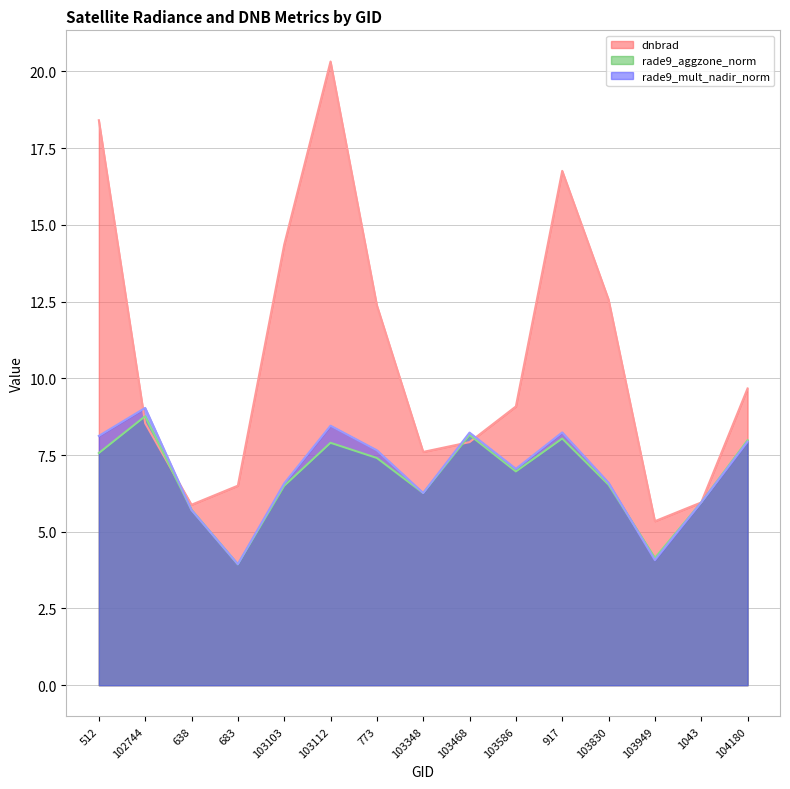

The dnbrad series shows 5.9 at 638. True or false?

True